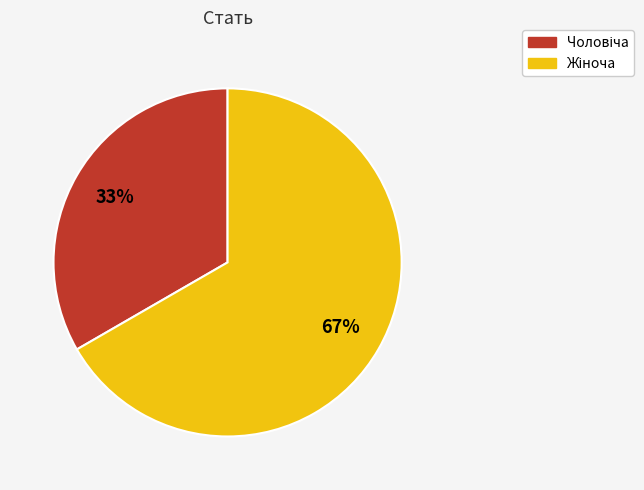

To the nearest percent, what is the average slice percentage?

50%